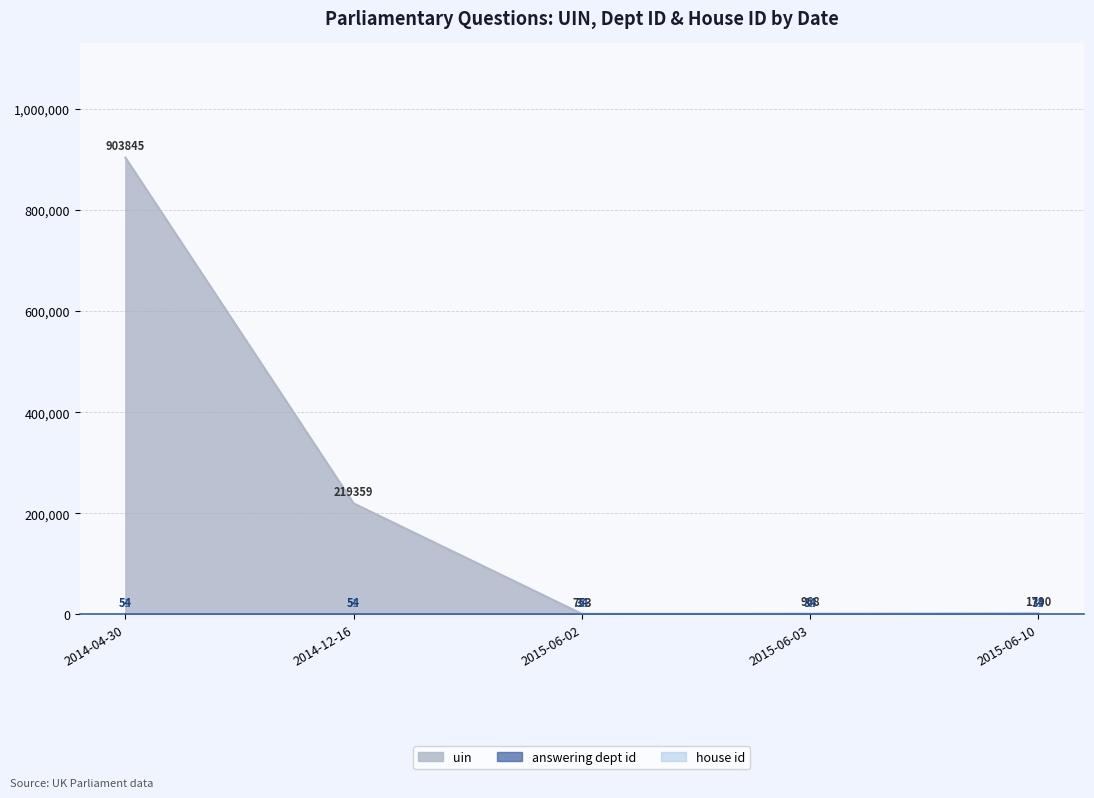

Which series has the widest spread of values?

uin